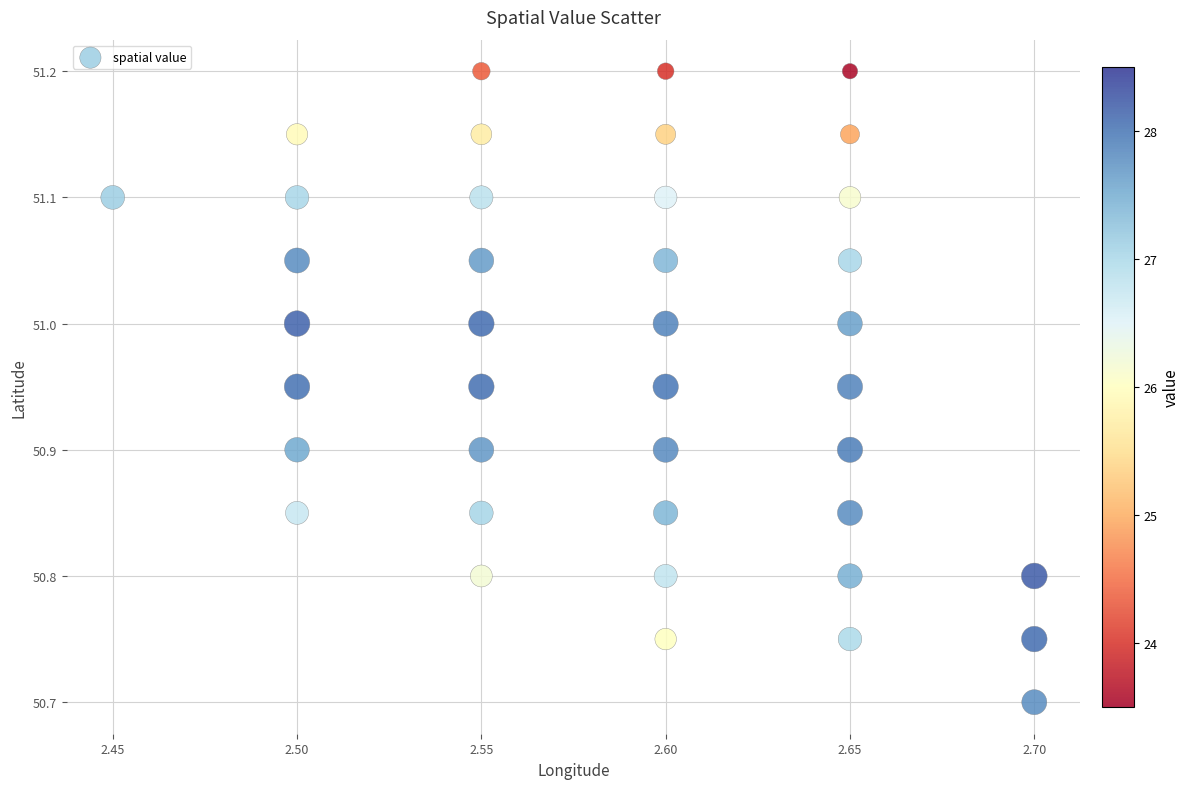

What Y value in the scatter plot is closest to 50?

50.7